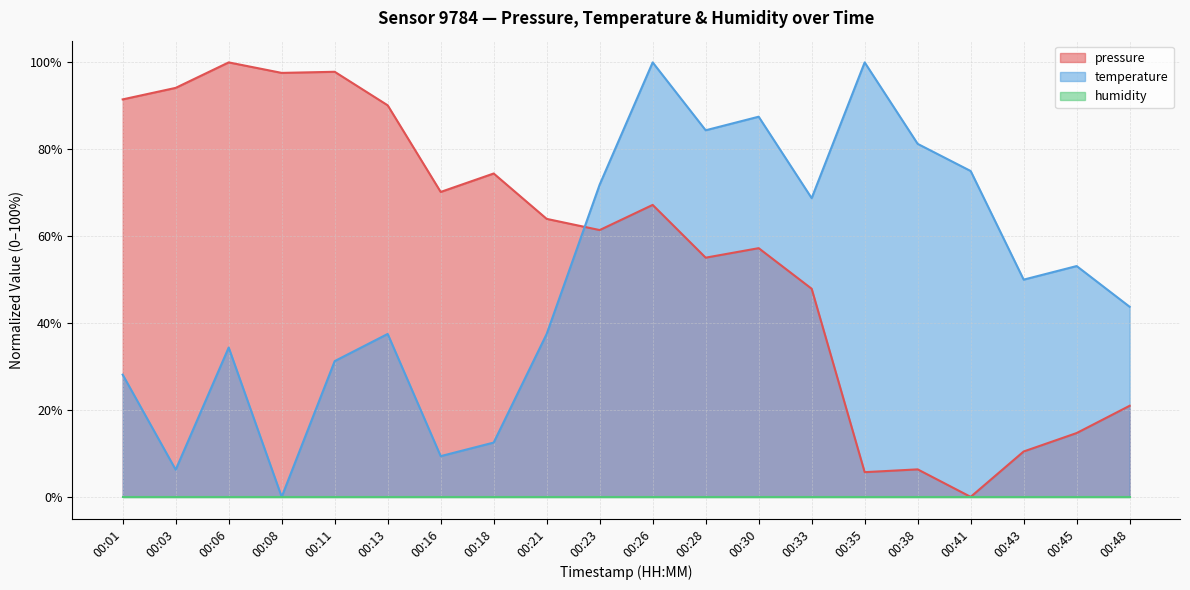

How many distinct data groups are displayed?

3